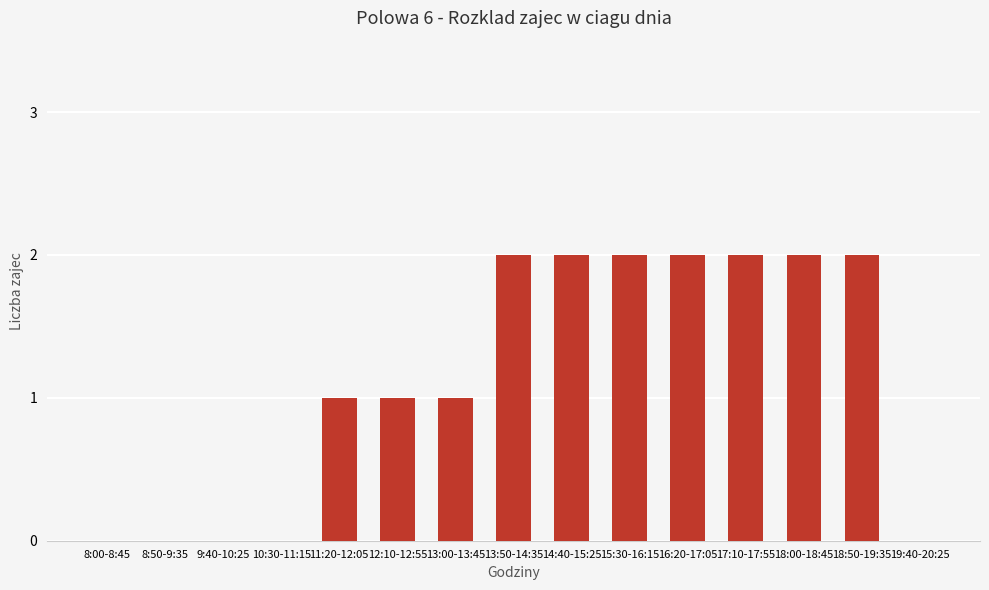

What is the sum of all values?

17